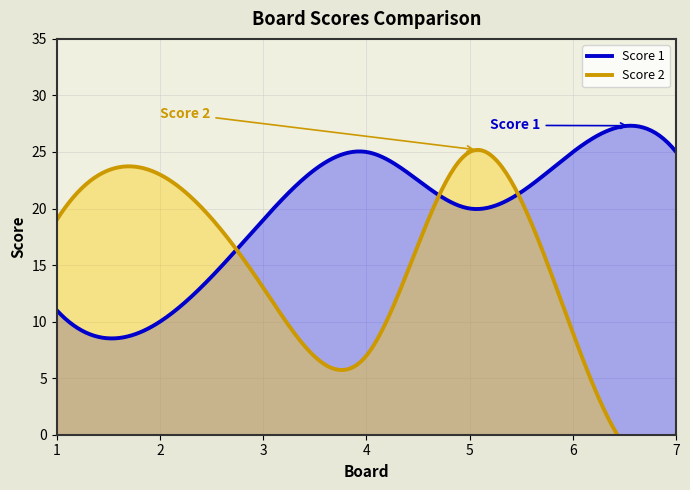

Where does the Score 2 series first go above 13?

1